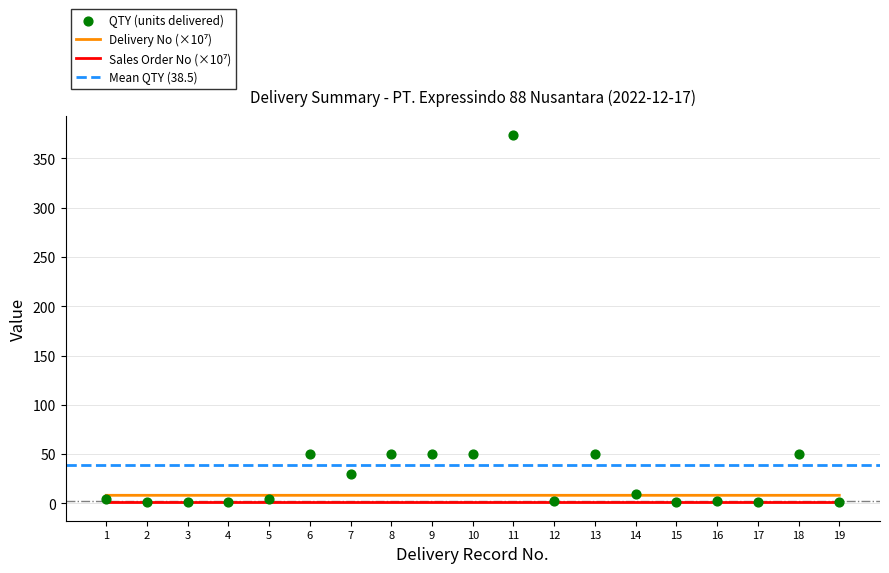

What is the total value across all series at 11?

383.2